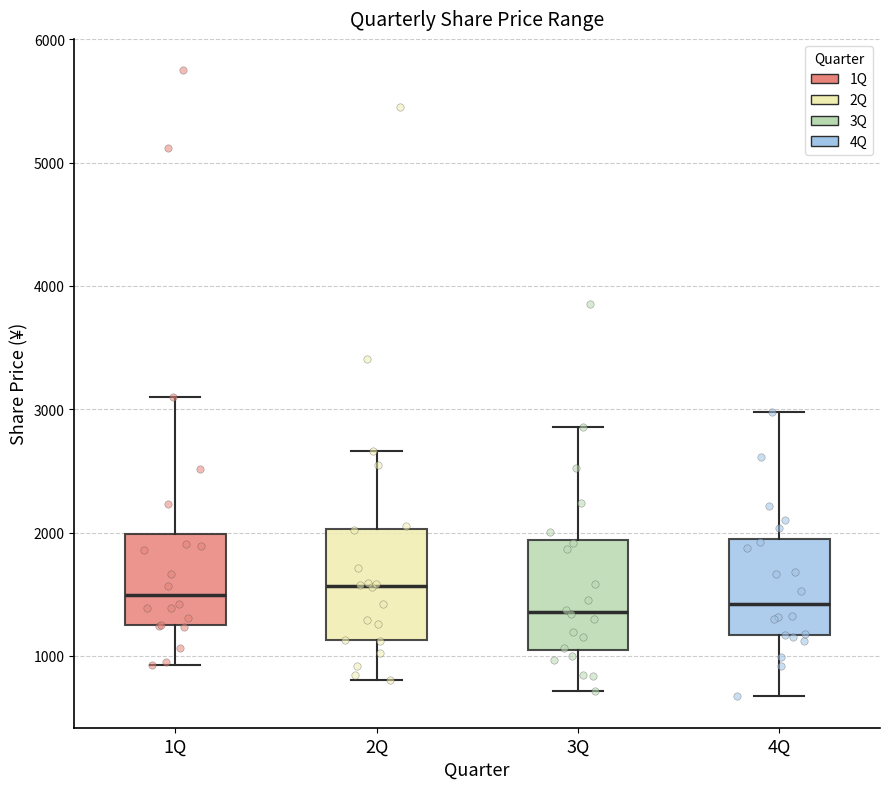

Reading left to right, read every box against the y-axis: the position of its median line, the range the box covers, and the ends of its whiskers. The values are not printed on the chart, so give them approximately, as read against the axis.

1Q: median 1500, box 1200 to 2000, whiskers 900 to 3100
2Q: median 1600, box 1100 to 2000, whiskers 800 to 2700
3Q: median 1400, box 1000 to 1900, whiskers 700 to 2900
4Q: median 1400, box 1200 to 2000, whiskers 700 to 3000